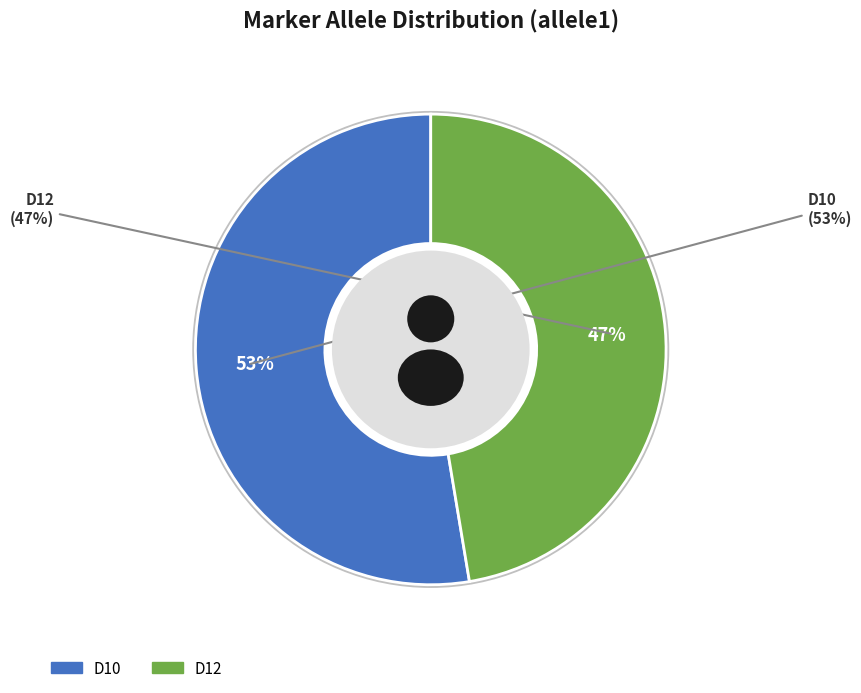

To the nearest percent, what portion does D10 represent?

53%